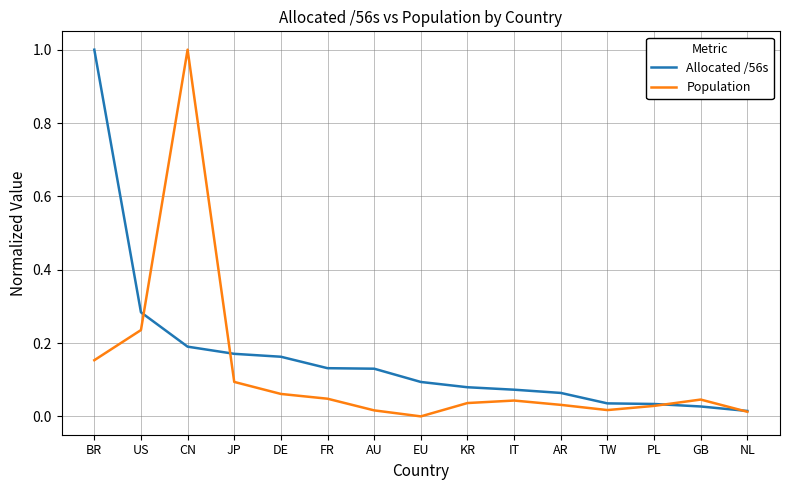

List the series in order of their overall mean, highest first.

Allocated /56s, Population